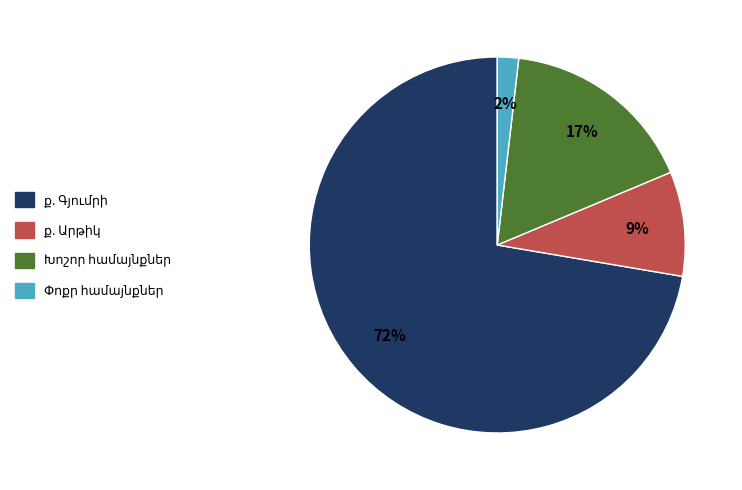

To the nearest percent, what is the difference between the largest and smallest slice percentages?

70%